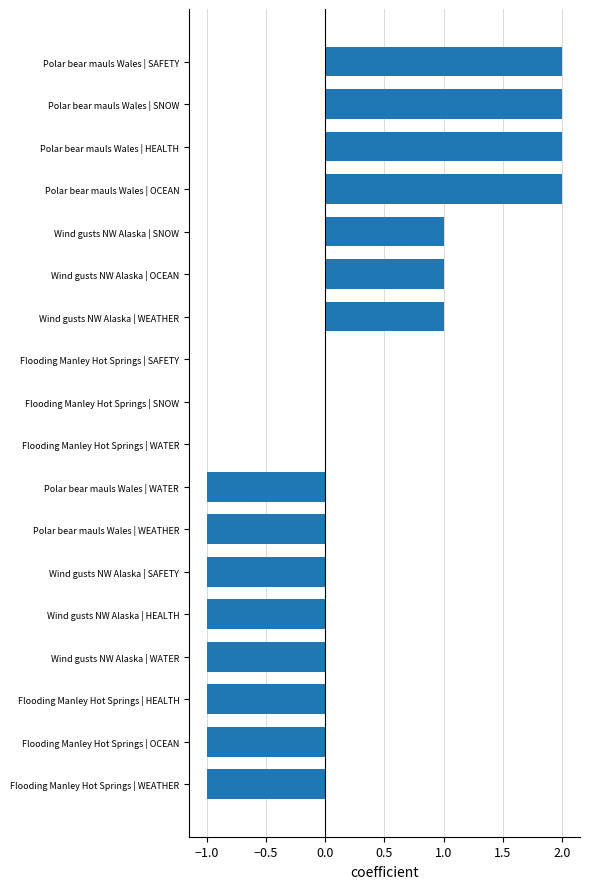

Does the chart contain stacked bars?

No